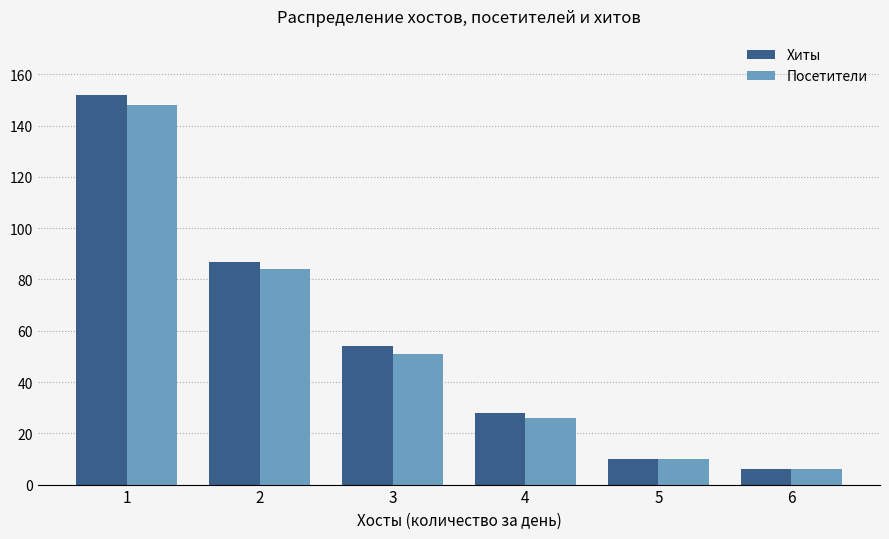

Which label corresponds to the smallest value in the chart?

6